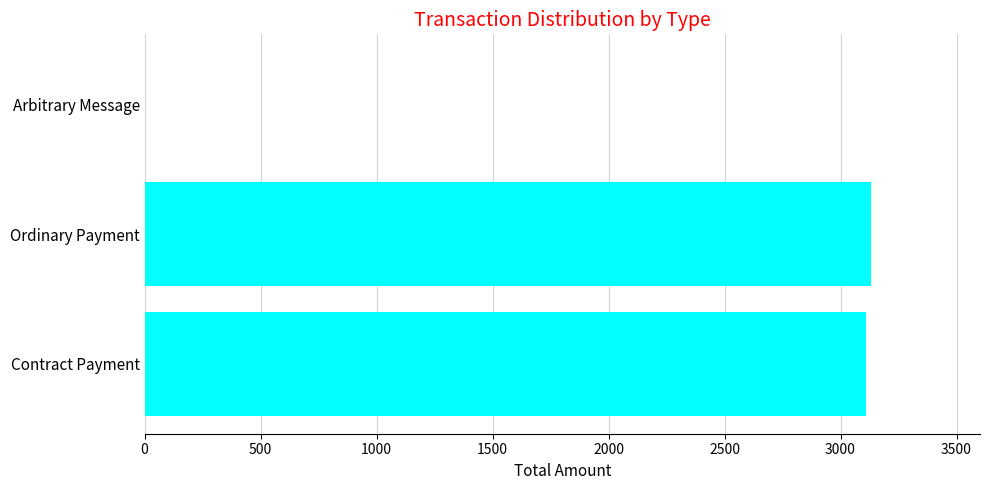

How many categories are shown in the chart?

3